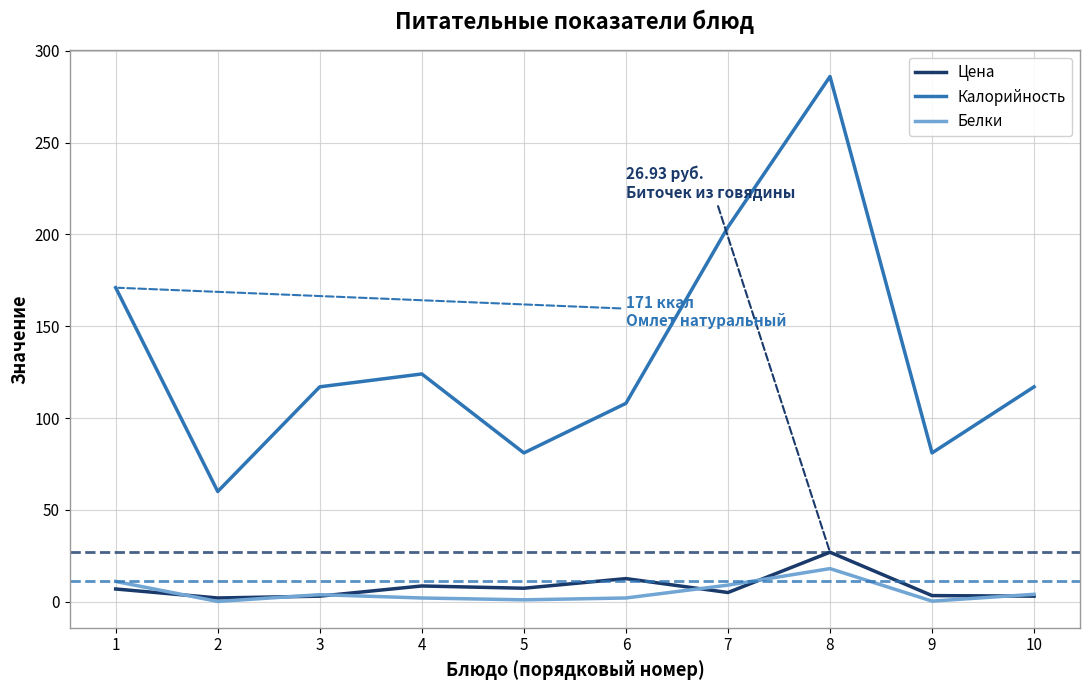

At which category is the sum across all series the highest?

8